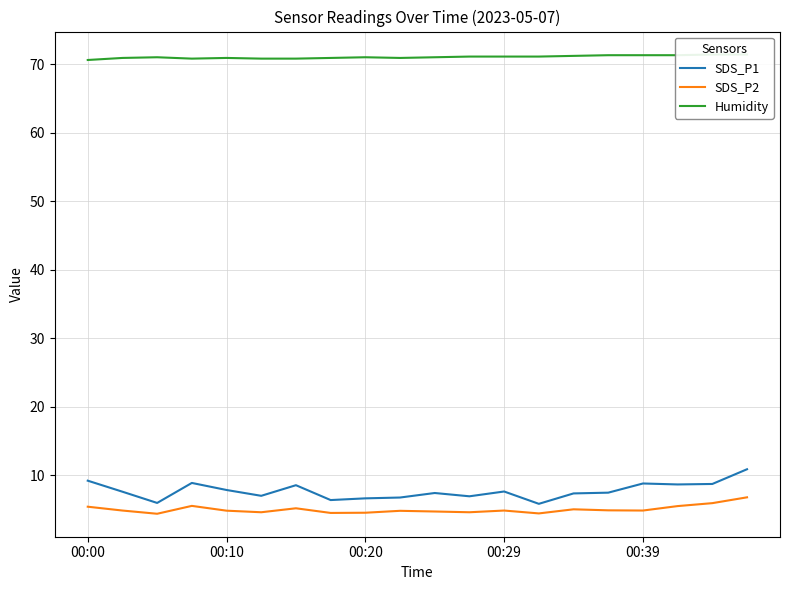

Is it true that SDS_P1 equals 10.9 at 00:20?

False